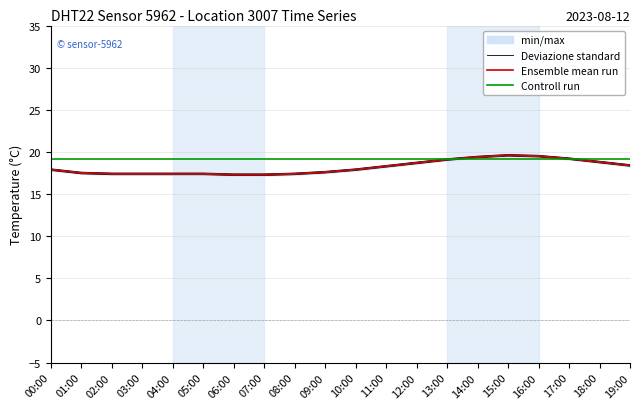

What is the sum of all Deviazione standard values?

361.5